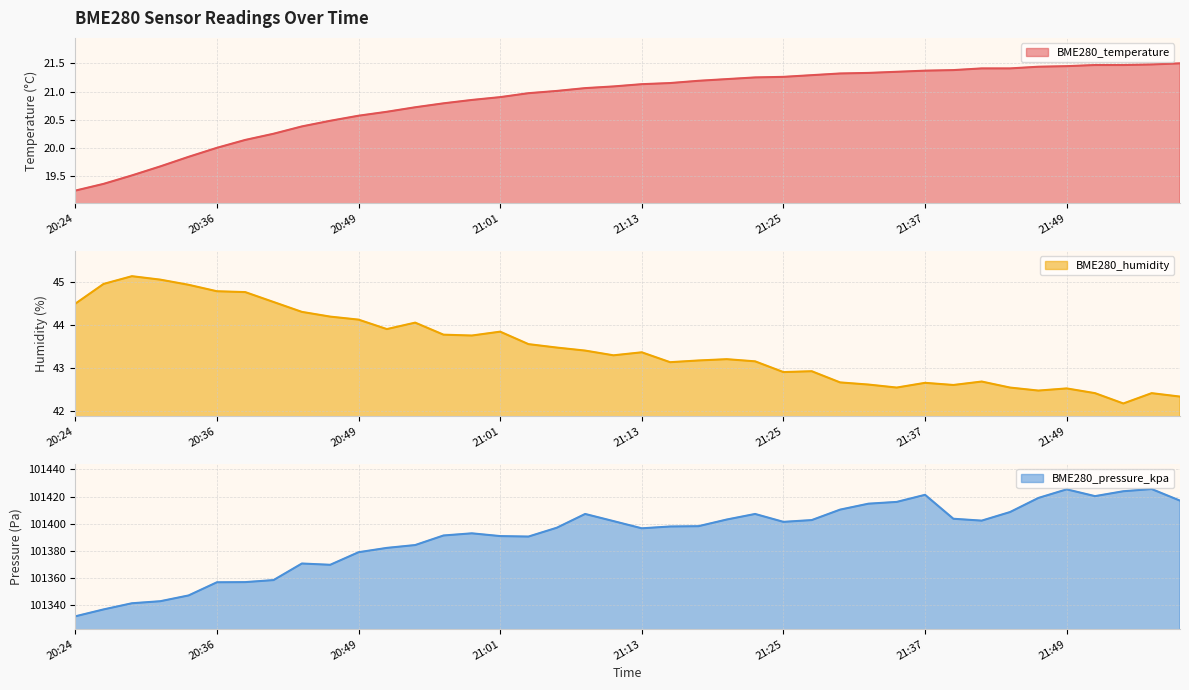

Rank the categories by BME280_pressure_kpa value from highest to lowest.

21:57, 21:49, 21:54, 21:37, 21:52, 21:47, 21:59, 21:35, 21:32, 21:30, 21:44, 21:08, 21:23, 21:40, 21:20, 21:27, 21:42, 21:10, 21:25, 21:18, 21:15, 21:06, 21:13, 20:58, 20:56, 21:01, 21:03, 20:53, 20:51, 20:49, 20:44, 20:46, 20:41, 20:39, 20:36, 20:34, 20:32, 20:29, 20:27, 20:24